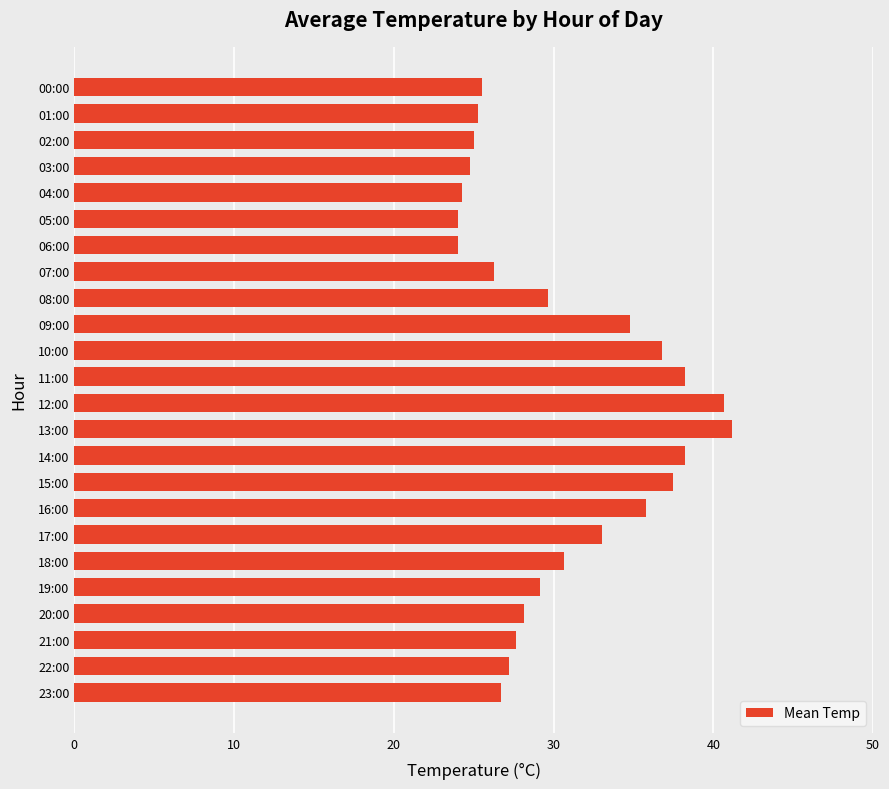

What position from the bottom is 02:00?

22